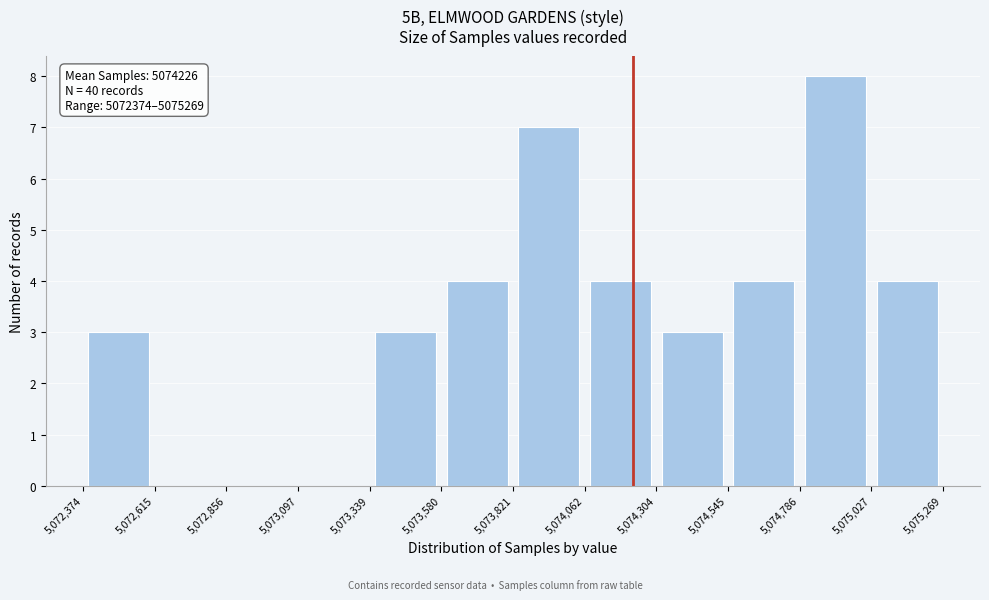

Over which range of the x-axis is the bar tallest?

5,074,786 to 5,075,027